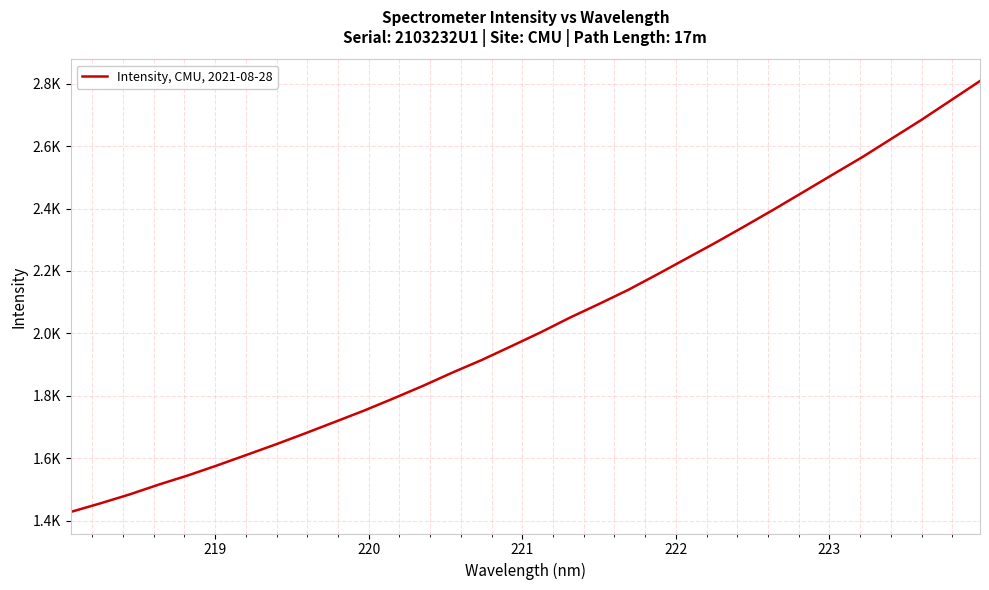

What is the value of the 17th point from the left?

2002.9